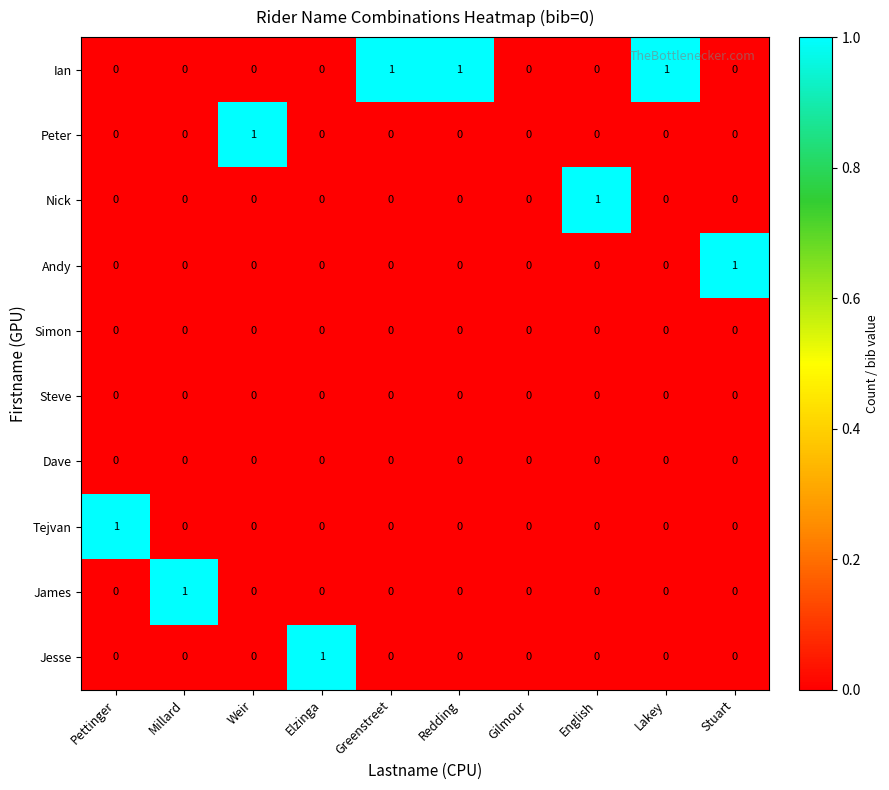

At which label does Nick reach its peak?

English